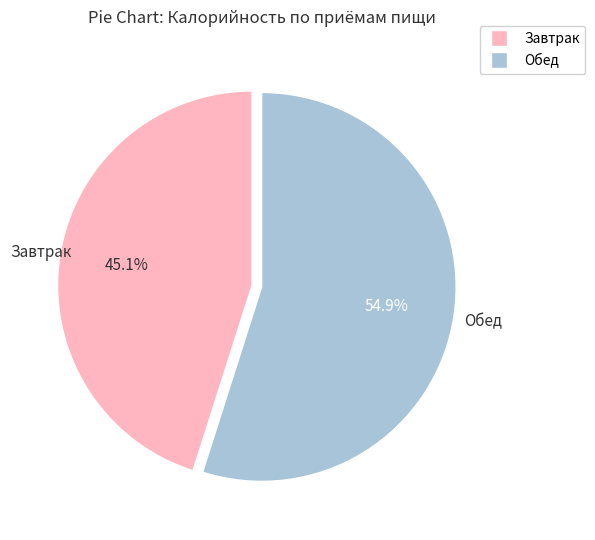

To the nearest percent, what percentage of the pie is Обед?

55%